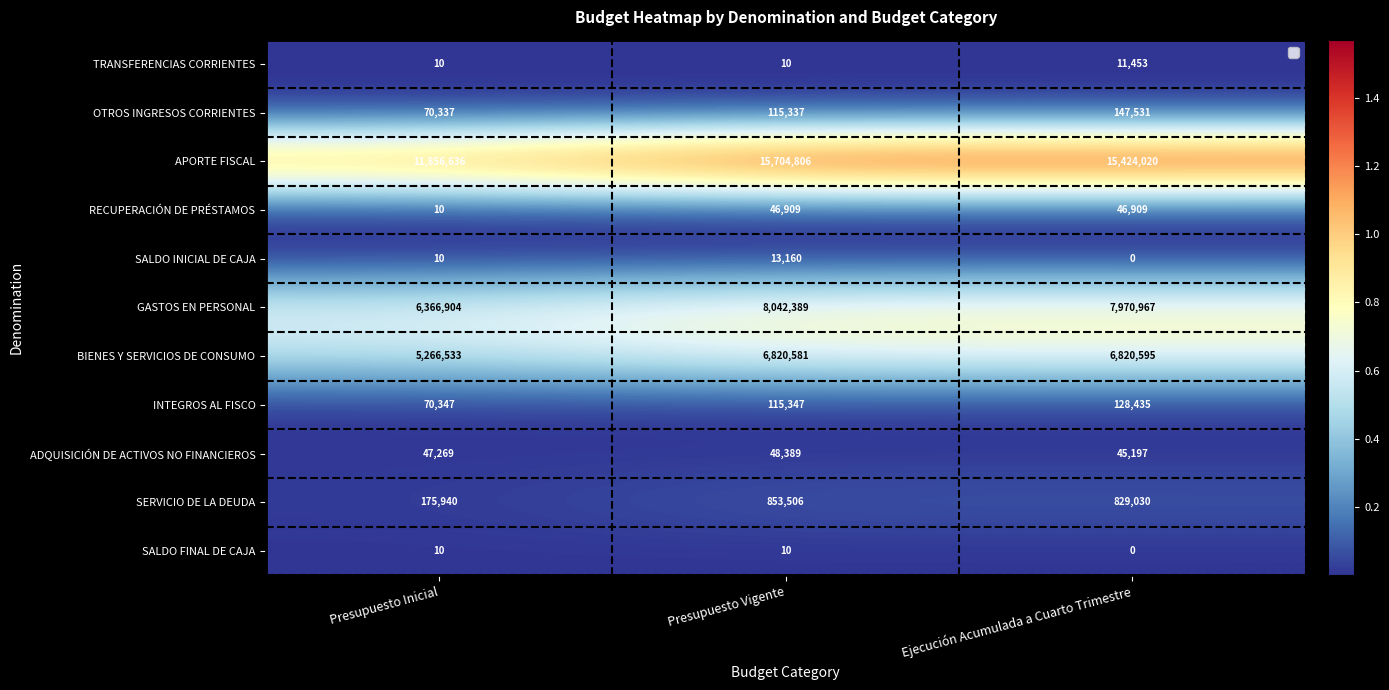

What is the greatest value displayed?

15704806